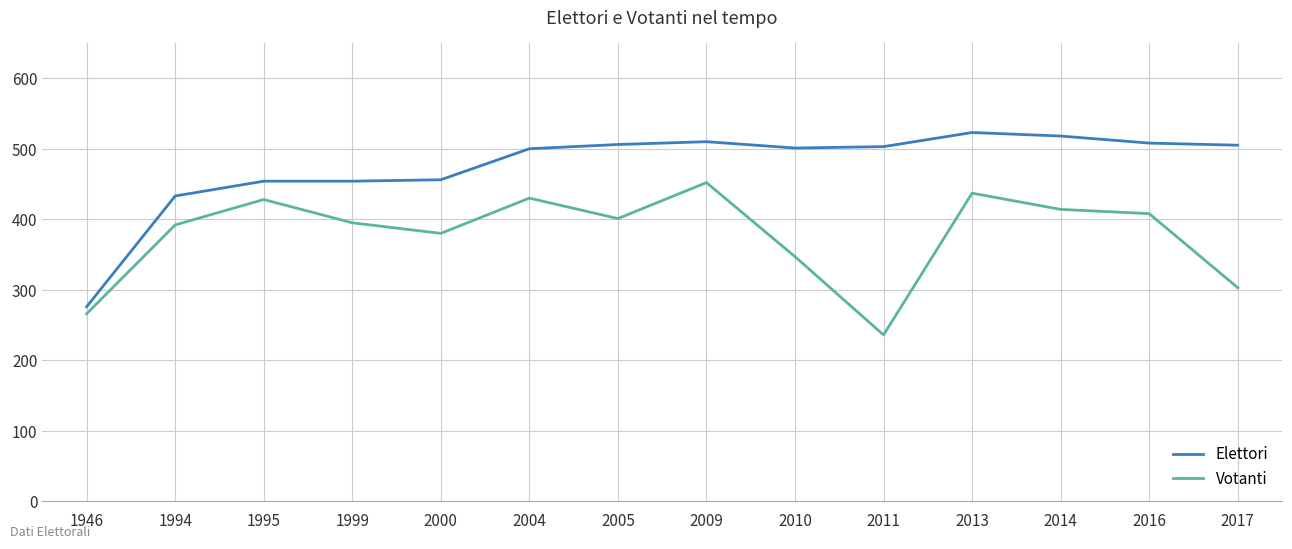

At which label is Votanti closest to 344?

2010